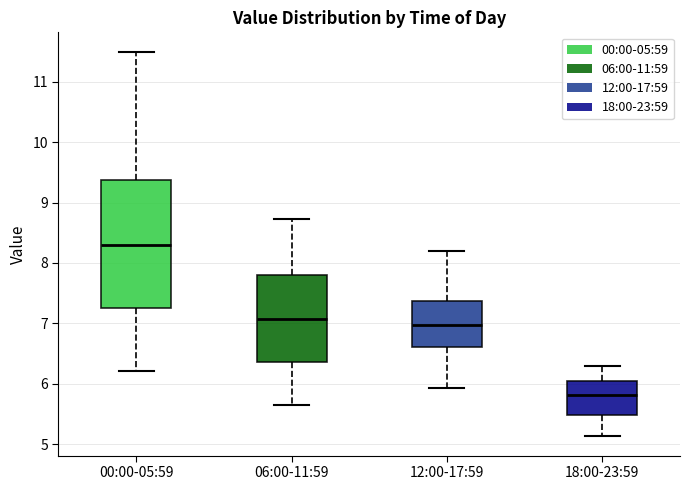

Reading left to right, transcribe this box plot: for each box, give where its median line is, the range the box spans, and where its two whiskers end, as read against the y-axis. The values are not printed on the chart, so give them approximately, as read against the axis.

00:00-05:59: median 8.3, box 7.3 to 9.4, whiskers 6.2 to 11.5
06:00-11:59: median 7.1, box 6.4 to 7.8, whiskers 5.7 to 8.7
12:00-17:59: median 7.0, box 6.6 to 7.4, whiskers 5.9 to 8.2
18:00-23:59: median 5.8, box 5.5 to 6.0, whiskers 5.1 to 6.3